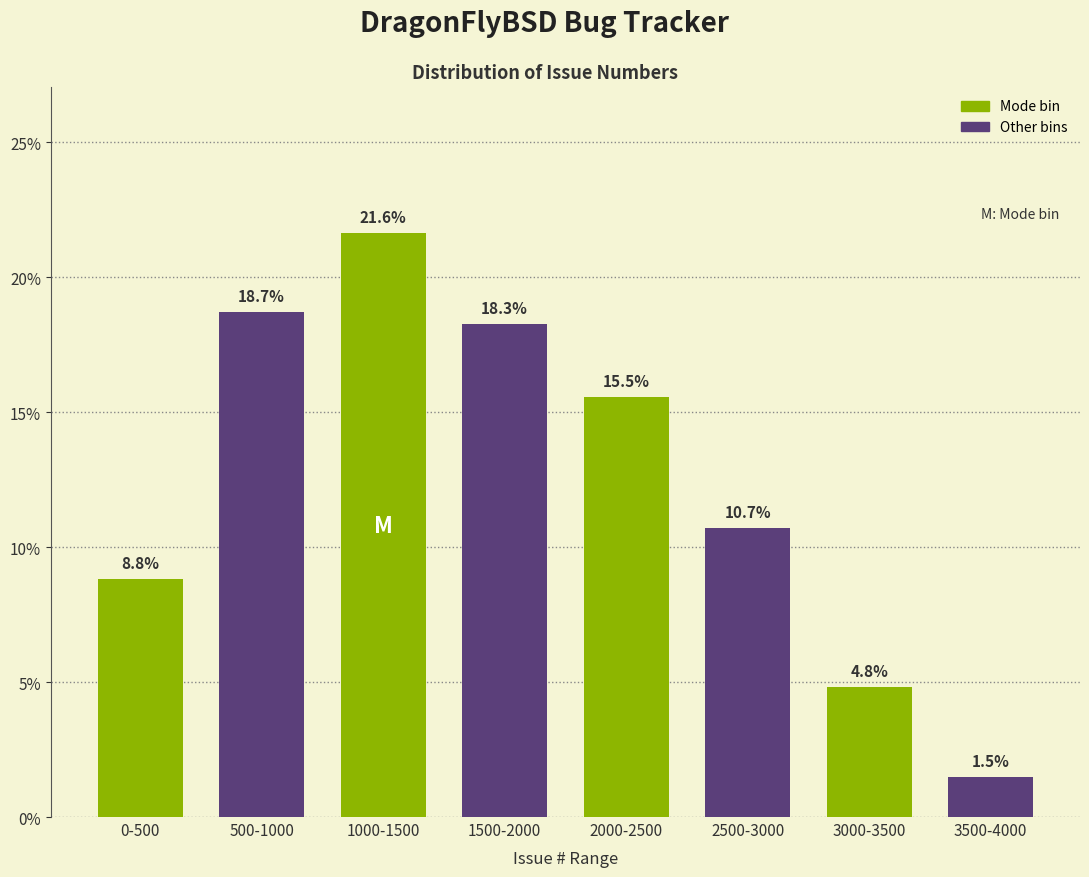

Reading left to right, list all the values displayed in this chart.

8.8	18.7	21.6	18.3	15.5	10.7	4.8	1.5